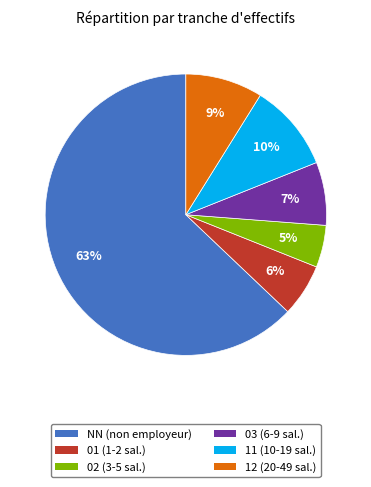

What is the largest slice in the pie chart?

NN